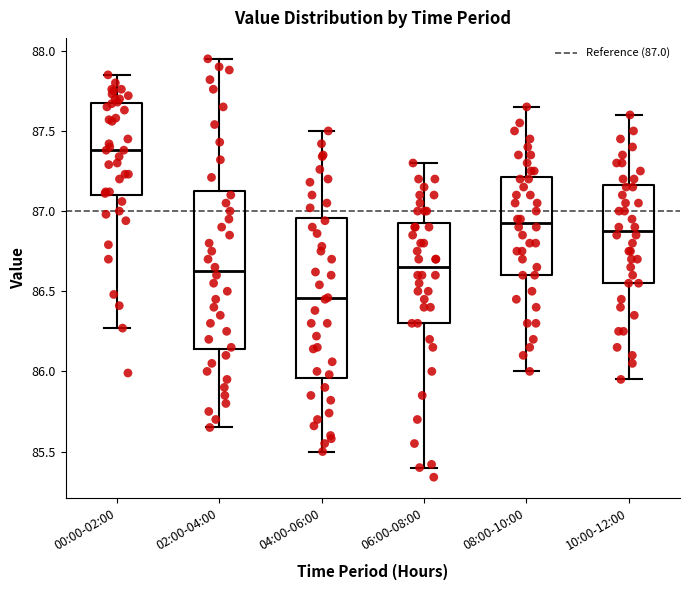

Reading left to right, read every box against the y-axis: the position of its median line, the range the box covers, and the ends of its whiskers. The values are not printed on the chart, so give them approximately, as read against the axis.

00:00-02:00: median 87.40, box 87.10 to 87.65, whiskers 86.25 to 87.85
02:00-04:00: median 86.65, box 86.15 to 87.15, whiskers 85.65 to 87.95
04:00-06:00: median 86.45, box 85.95 to 86.95, whiskers 85.50 to 87.50
06:00-08:00: median 86.65, box 86.30 to 86.95, whiskers 85.40 to 87.30
08:00-10:00: median 86.95, box 86.60 to 87.20, whiskers 86.00 to 87.65
10:00-12:00: median 86.90, box 86.55 to 87.15, whiskers 85.95 to 87.60